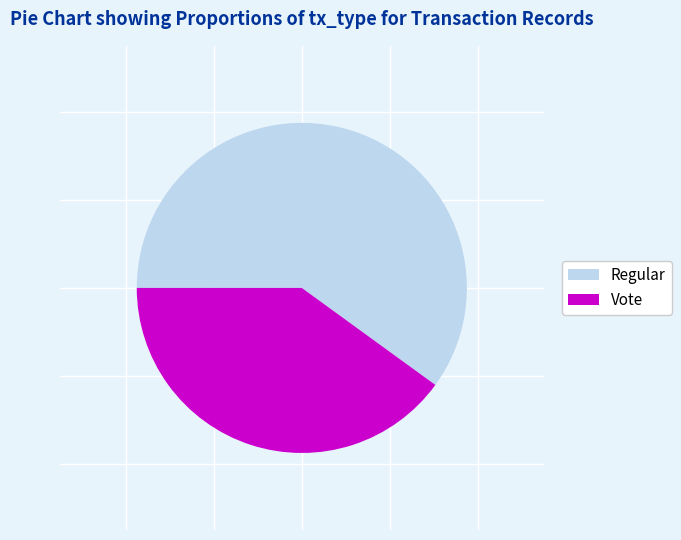

What is the ratio of the value at Regular to the value at Vote?

1.5